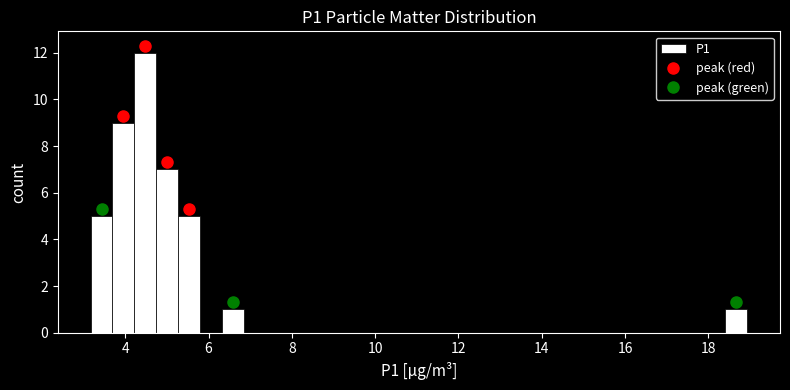

Read against the x-axis, roughly where is the centre of the tallest bar?

4.4